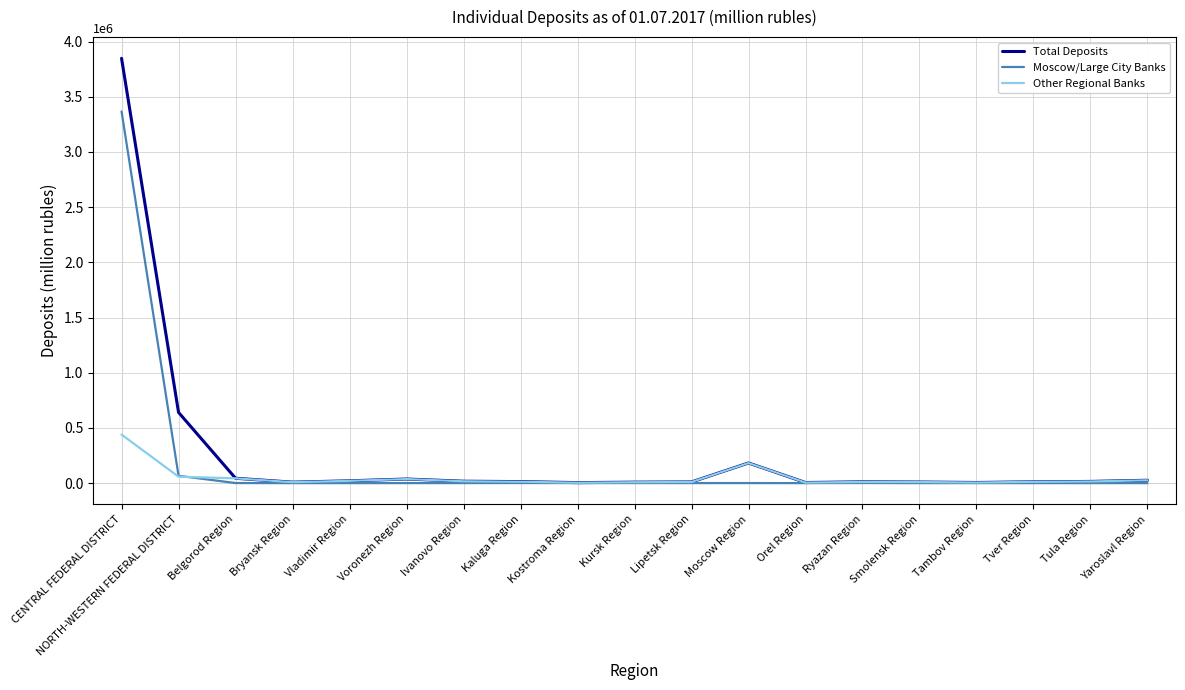

What is the sum of all Moscow/Large City Banks values?

3439001